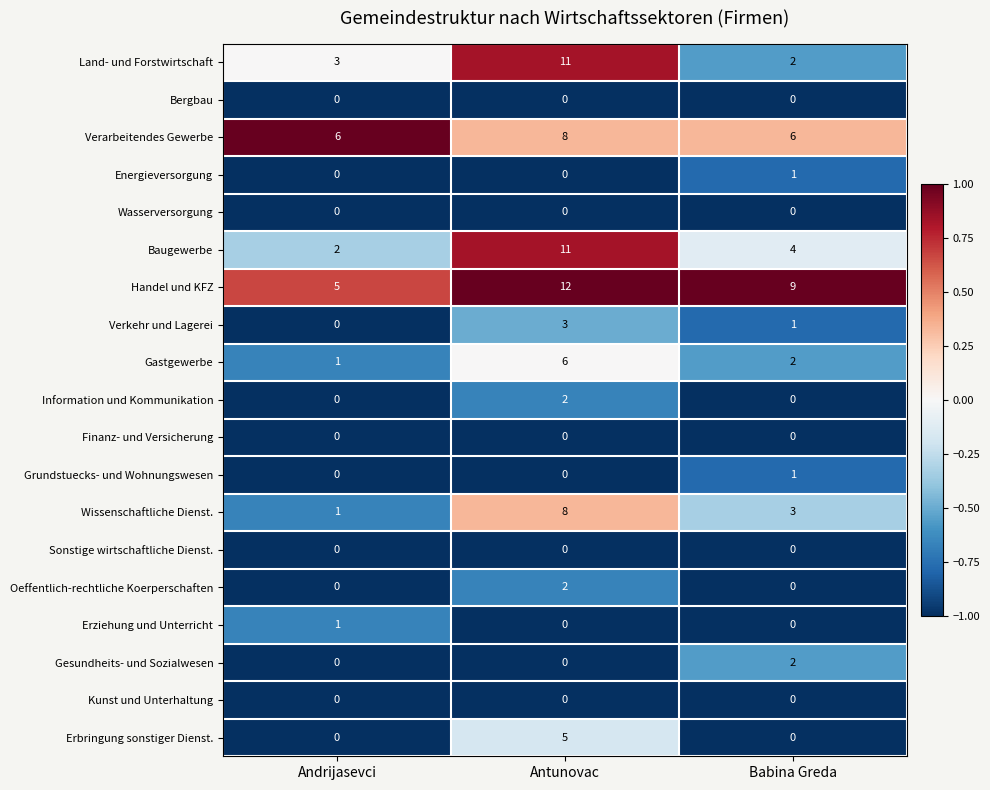

Rank the categories by Land- und Forstwirtschaft value from highest to lowest.

Antunovac, Andrijasevci, Babina Greda